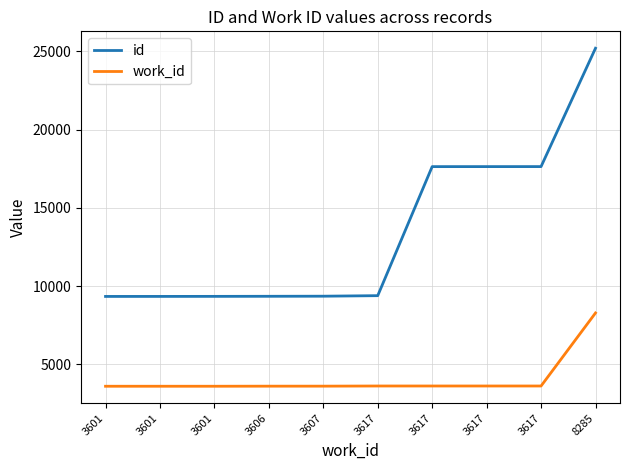

True or false: id and work_id intersect in this chart.

False